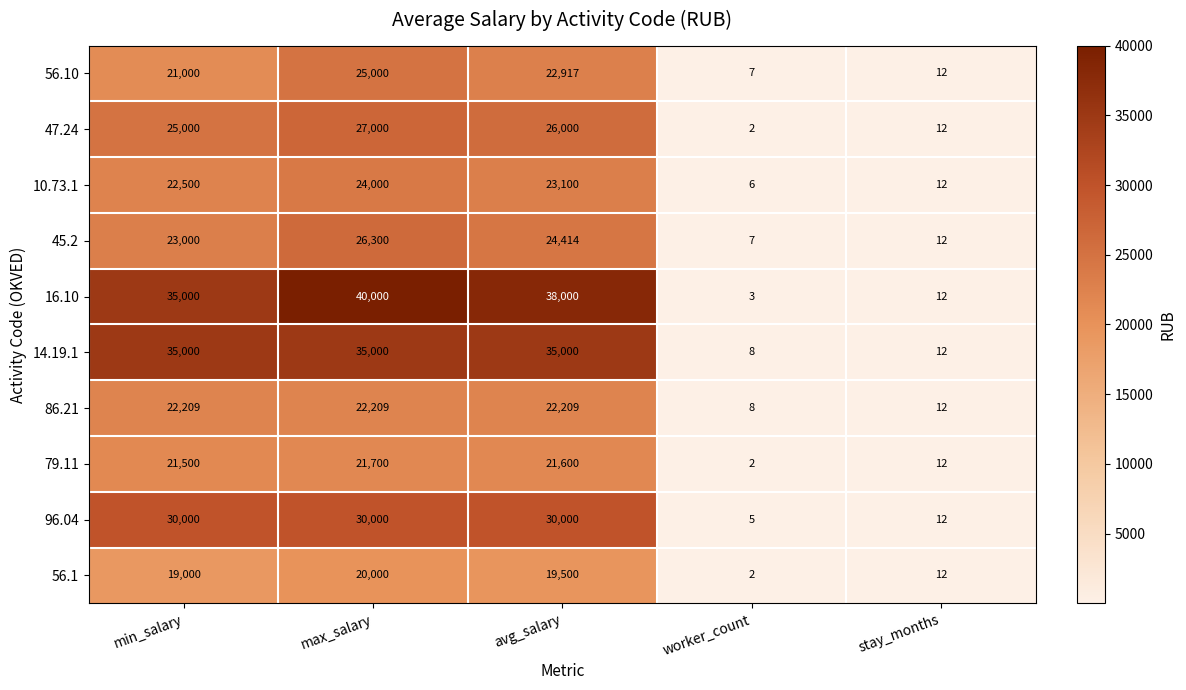

At which label is 56.10 closest to 12503?

min_salary